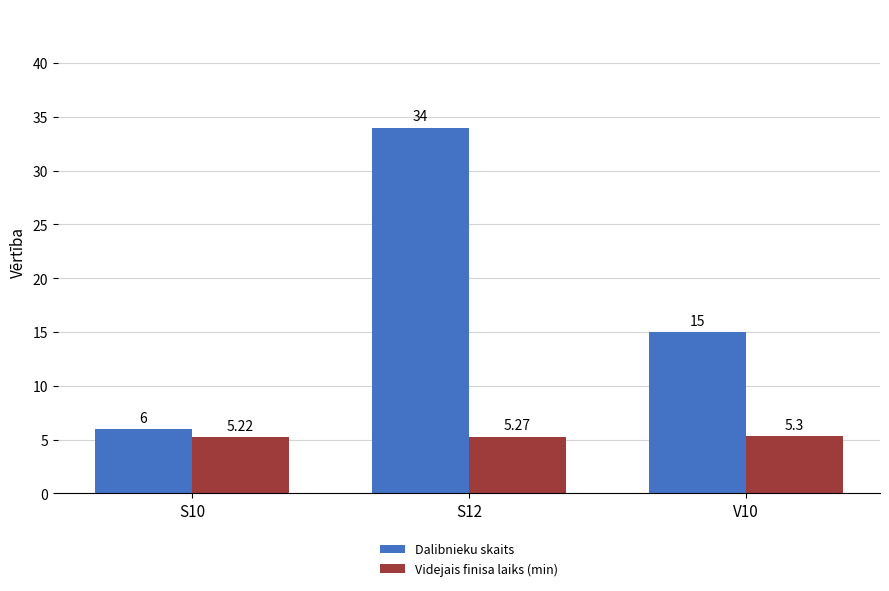

The Videjais finisa laiks (min) series shows 5.3 at V10. True or false?

True